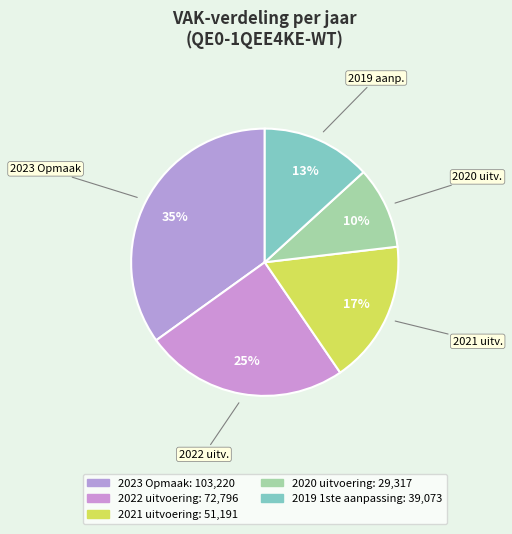

Which category has the biggest portion of the pie?

2023 Opmaak